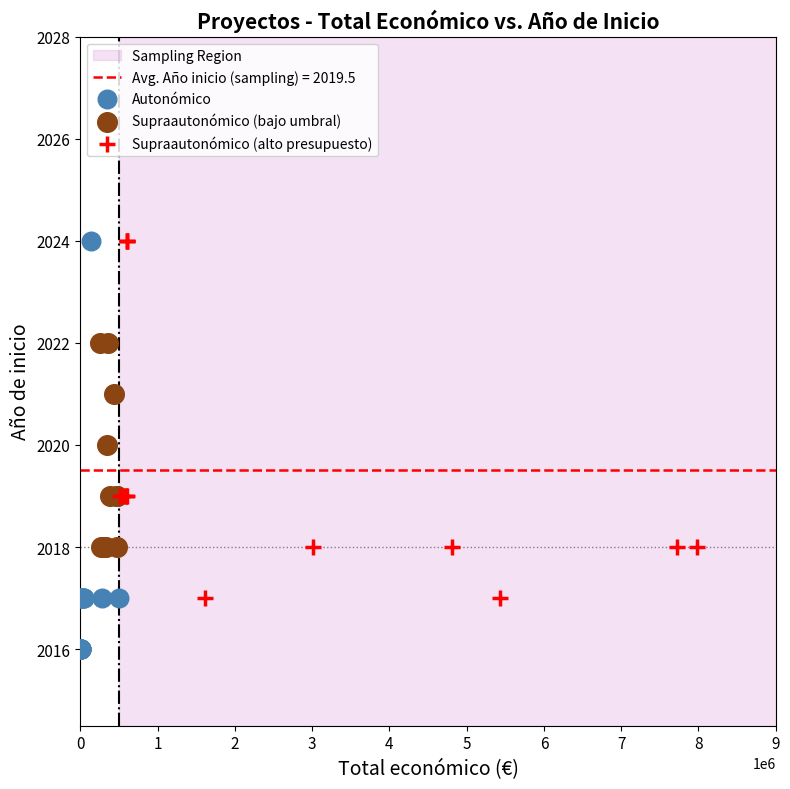

Which series reaches the minimum Y coordinate?

Autonómico